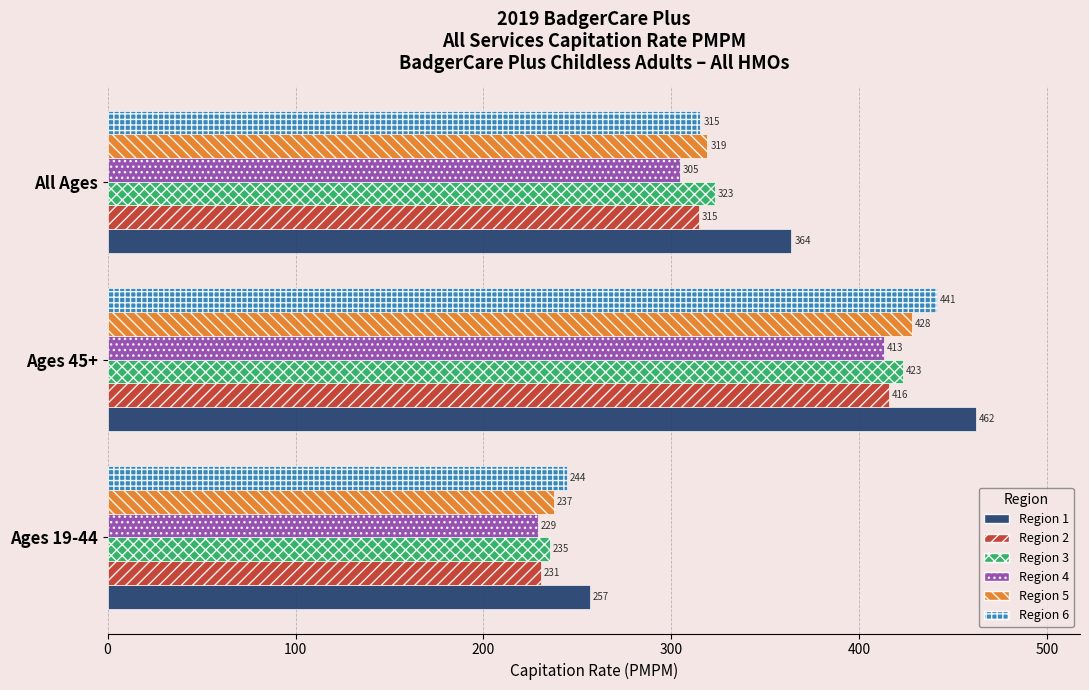

At Ages 19-44, list the series in order from largest to smallest.

Region 1, Region 6, Region 5, Region 3, Region 2, Region 4